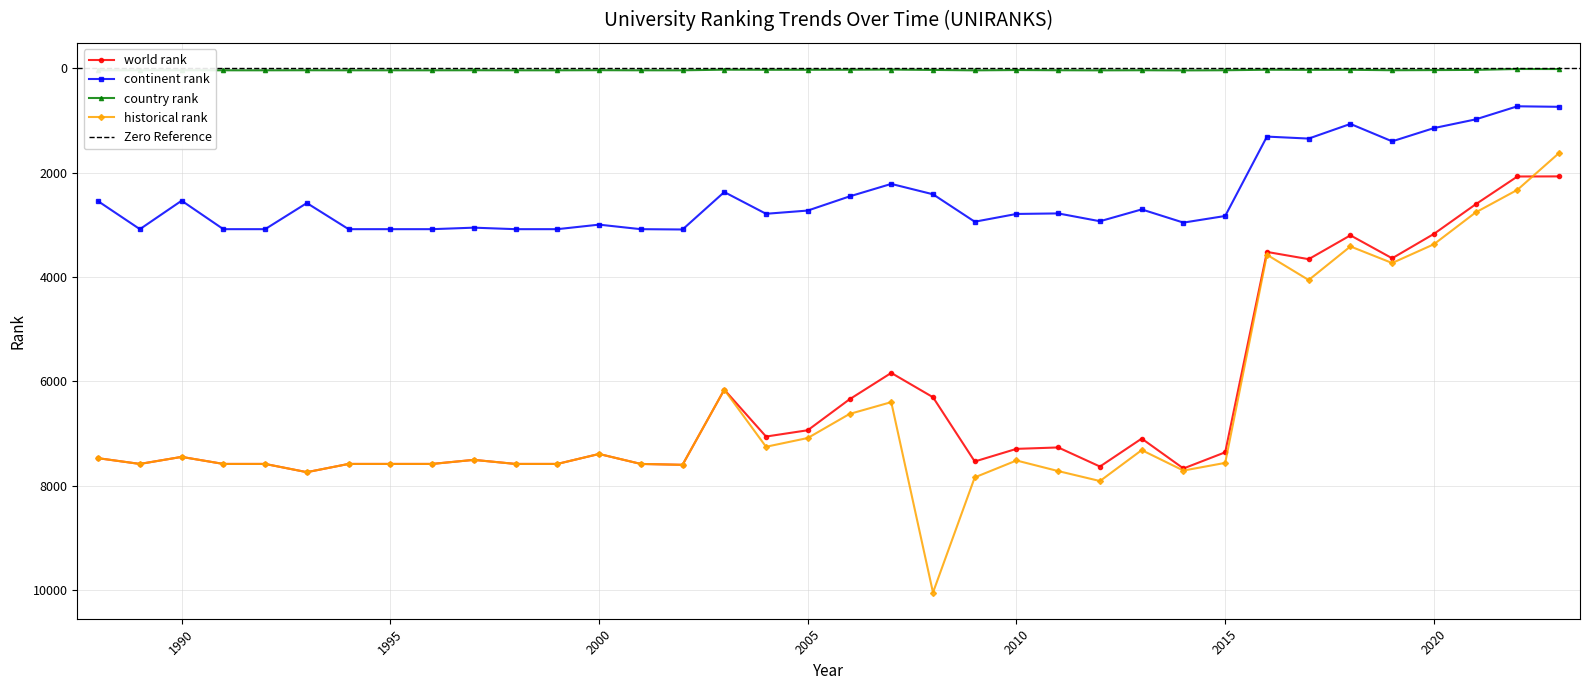

What are all the series names shown in the legend?

world rank, continent rank, country rank, historical rank